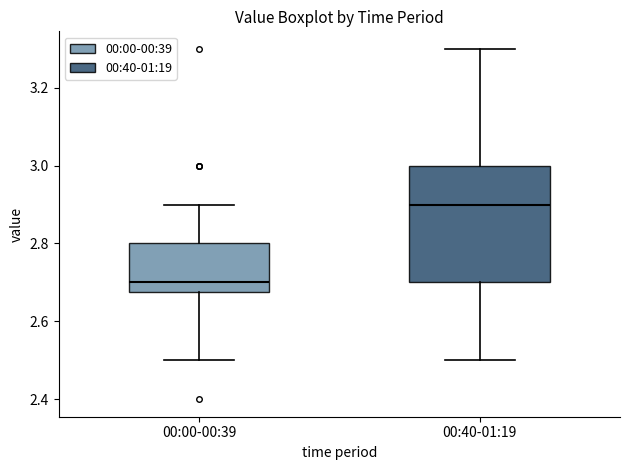

Reading left to right, read every box against the y-axis: the position of its median line, the range the box covers, and the ends of its whiskers. The values are not printed on the chart, so give them approximately, as read against the axis.

00:00-00:39: median 2.70, box 2.68 to 2.80, whiskers 2.50 to 2.90
00:40-01:19: median 2.90, box 2.70 to 3.00, whiskers 2.50 to 3.30